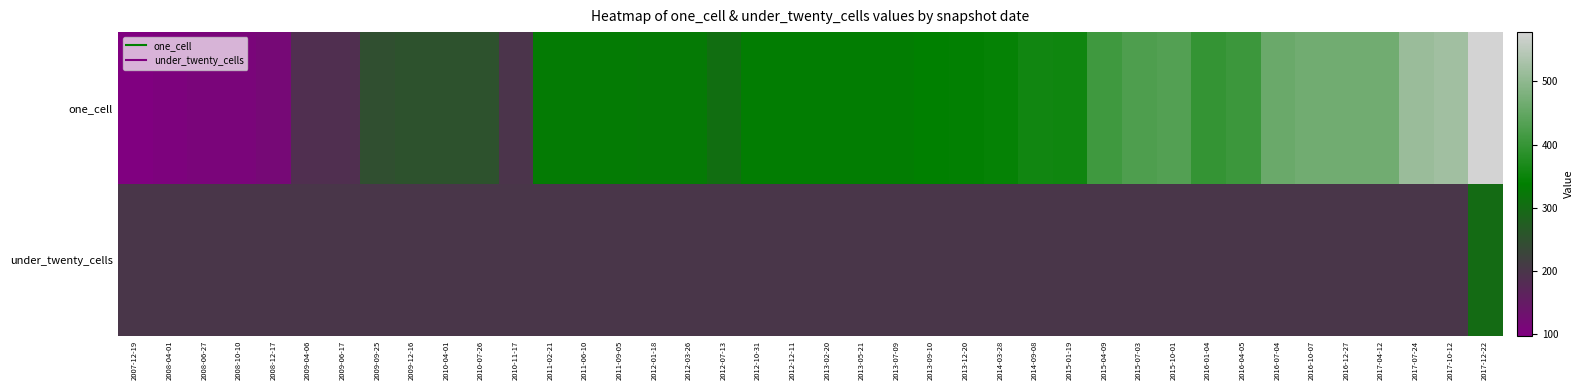

Reading left to right, what are all the values shown in this chart?

one_cell: 2007-12-19=98	2008-04-01=103	2008-06-27=108	2008-10-10=109	2008-12-17=115	2009-04-06=187	2009-06-17=187	2009-09-25=247	2009-12-16=252	2010-04-01=253	2010-07-26=253	2010-11-17=196	2011-02-21=330	2011-06-10=330	2011-09-05=330	2012-01-18=328	2012-03-26=328	2012-07-13=305	2012-10-31=333	2012-12-11=333	2013-02-20=333	2013-05-21=333	2013-07-09=333	2013-09-10=339	2013-12-20=340	2014-03-28=344	2014-09-08=357	2015-01-19=356	2015-04-09=410	2015-07-03=427	2015-10-01=432	2016-01-04=397	2016-04-05=407	2016-07-04=459	2016-10-07=466	2016-12-27=466	2017-04-12=467	2017-07-24=513	2017-10-12=520	2017-12-22=578
under_twenty_cells: 2007-12-19=200	2008-04-01=200	2008-06-27=200	2008-10-10=200	2008-12-17=200	2009-04-06=200	2009-06-17=200	2009-09-25=200	2009-12-16=200	2010-04-01=200	2010-07-26=200	2010-11-17=200	2011-02-21=200	2011-06-10=200	2011-09-05=200	2012-01-18=200	2012-03-26=200	2012-07-13=200	2012-10-31=200	2012-12-11=200	2013-02-20=200	2013-05-21=200	2013-07-09=200	2013-09-10=200	2013-12-20=200	2014-03-28=200	2014-09-08=200	2015-01-19=200	2015-04-09=200	2015-07-03=200	2015-10-01=200	2016-01-04=200	2016-04-05=200	2016-07-04=200	2016-10-07=200	2016-12-27=200	2017-04-12=200	2017-07-24=200	2017-10-12=200	2017-12-22=300